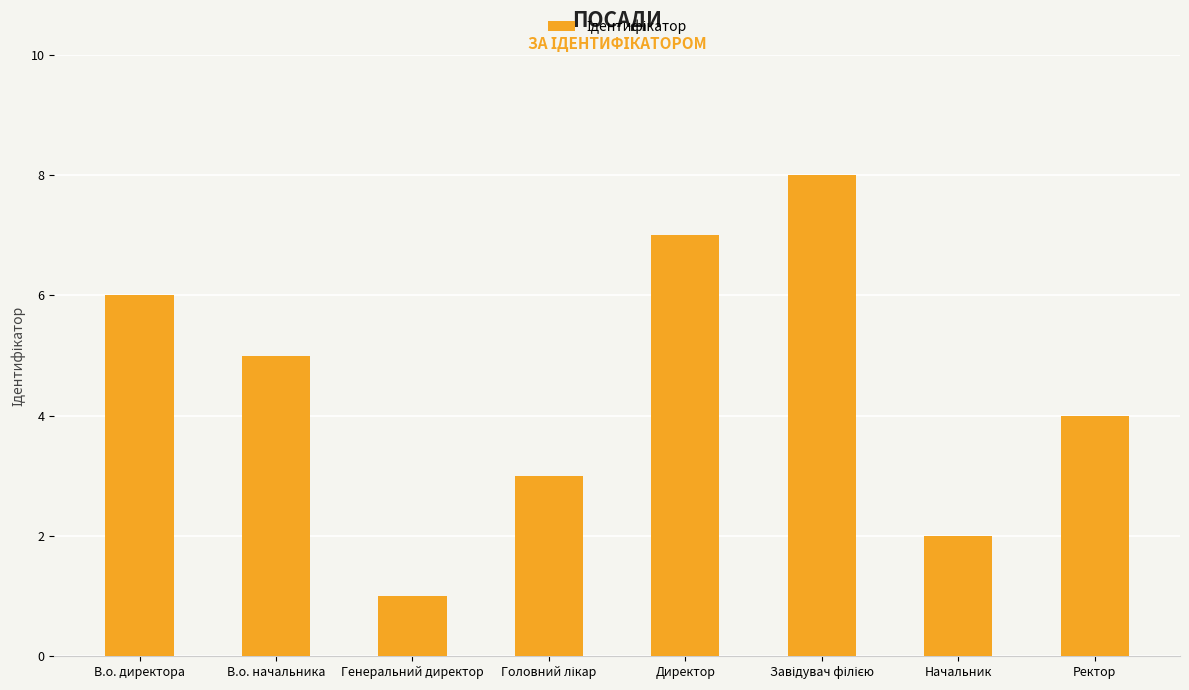

Reading right to left, list all the values displayed in this chart.

4	2	8	7	3	1	5	6